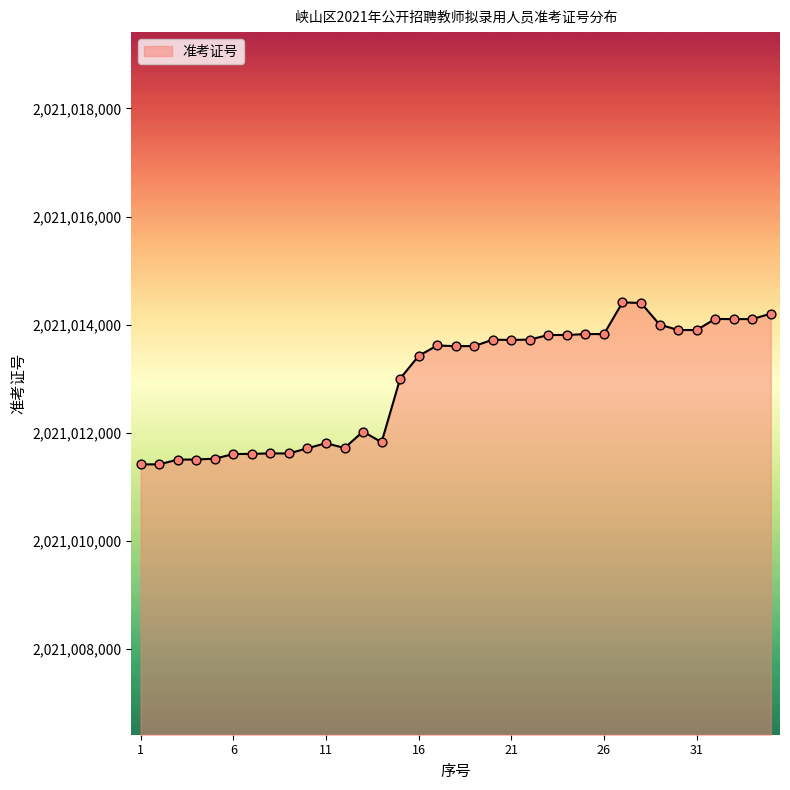

What is the smallest value displayed?

2021011416